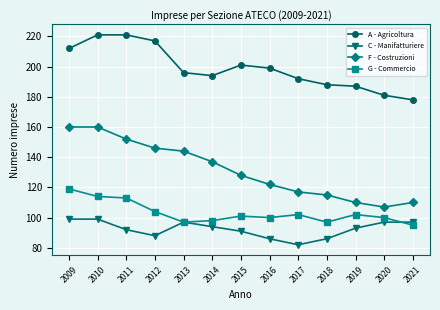

Is it true that G - Commercio equals 41 at 2017?

False